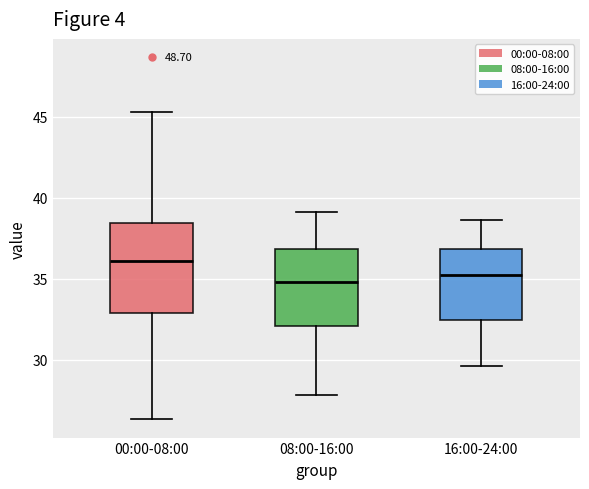

Where is the upper edge of the box for 16:00-24:00 on the y-axis? The values are not printed on the chart, so give them approximately, as read against the axis.

37.0